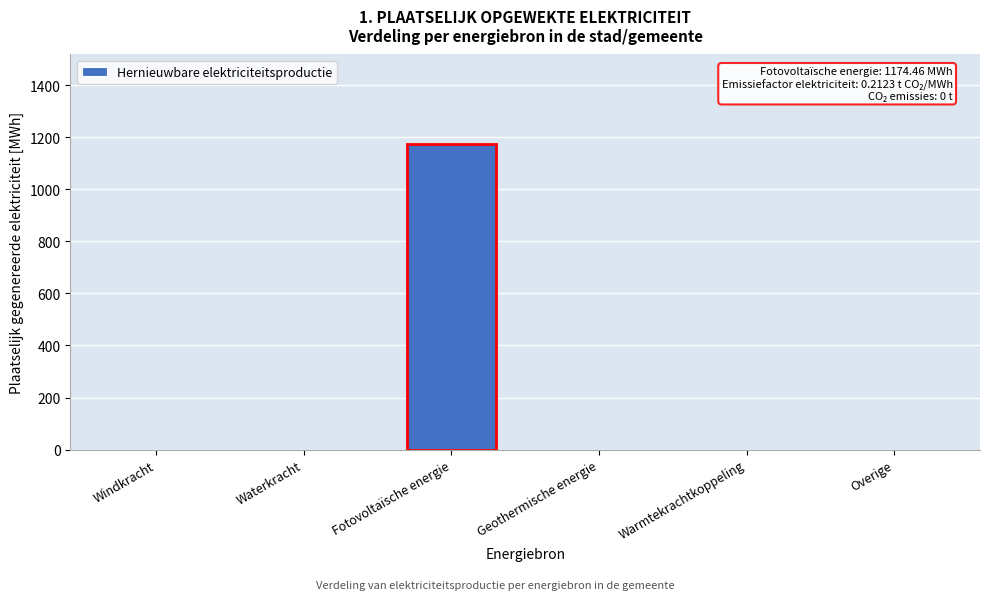

Reading left to right, extract all data points from this chart.

Windkracht=0.0	Waterkracht=0.0	Fotovoltaïsche energie=1174.5	Geothermische energie=0.0	Warmtekrachtkoppeling=0.0	Overige=0.0